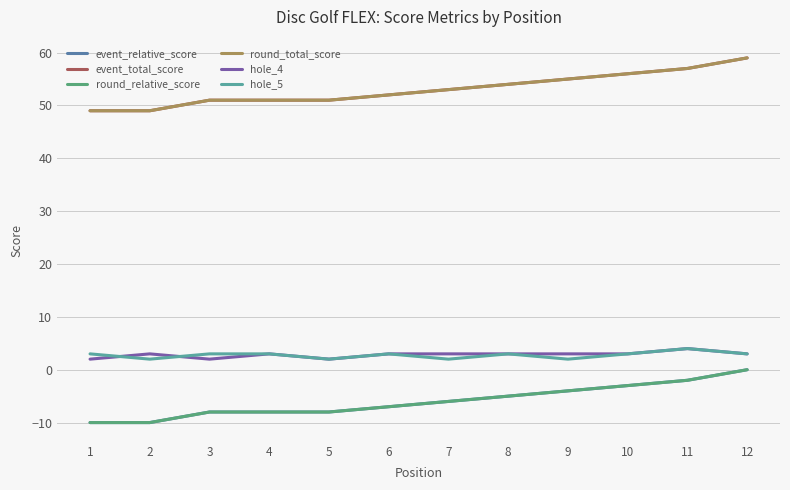

The value of hole_4 at 7 is 3. True or false?

True